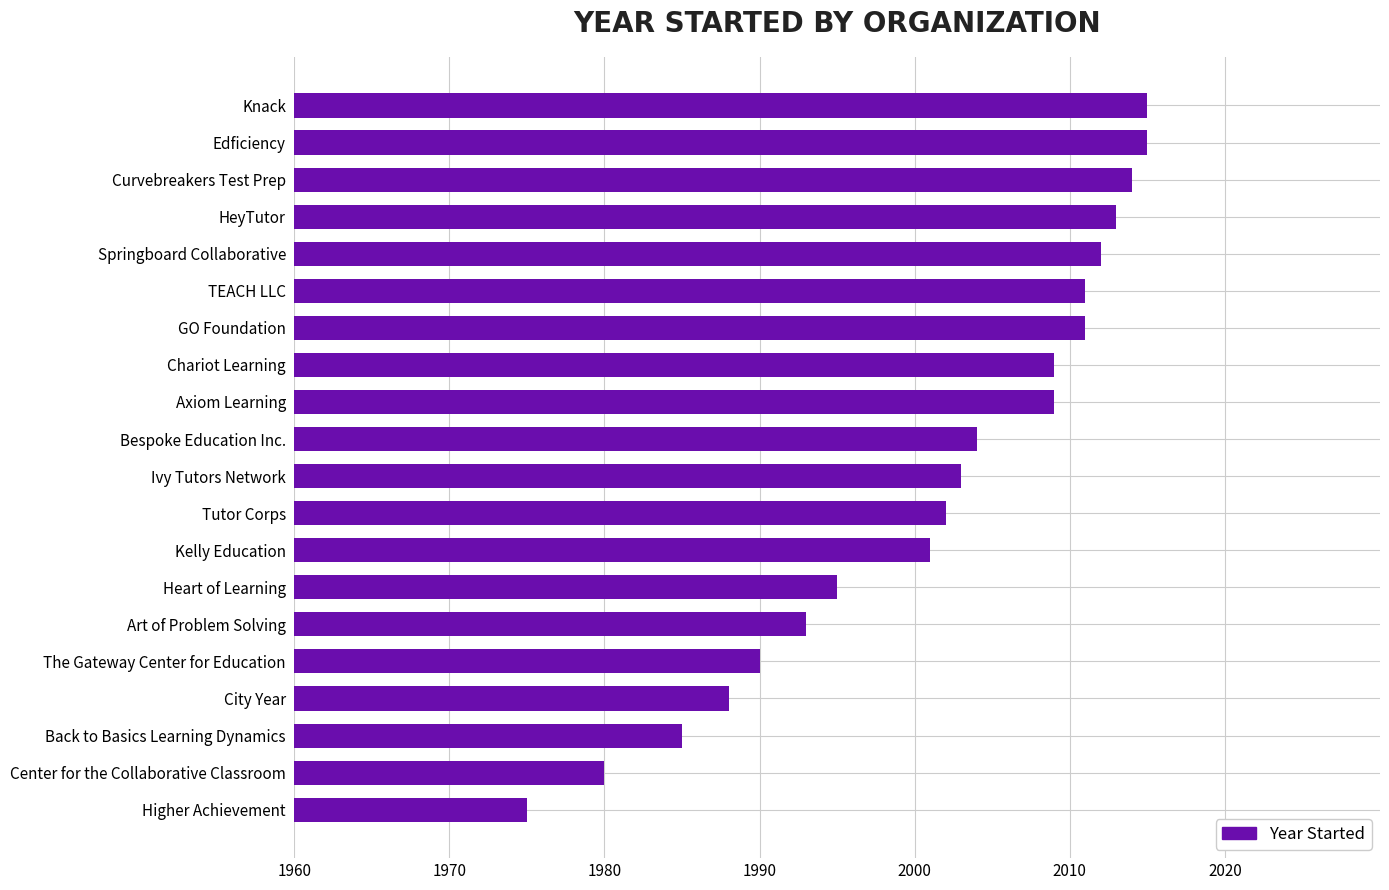

Approximately how many times larger is the value at Back to Basics Learning Dynamics compared to Kelly Education?

1.0